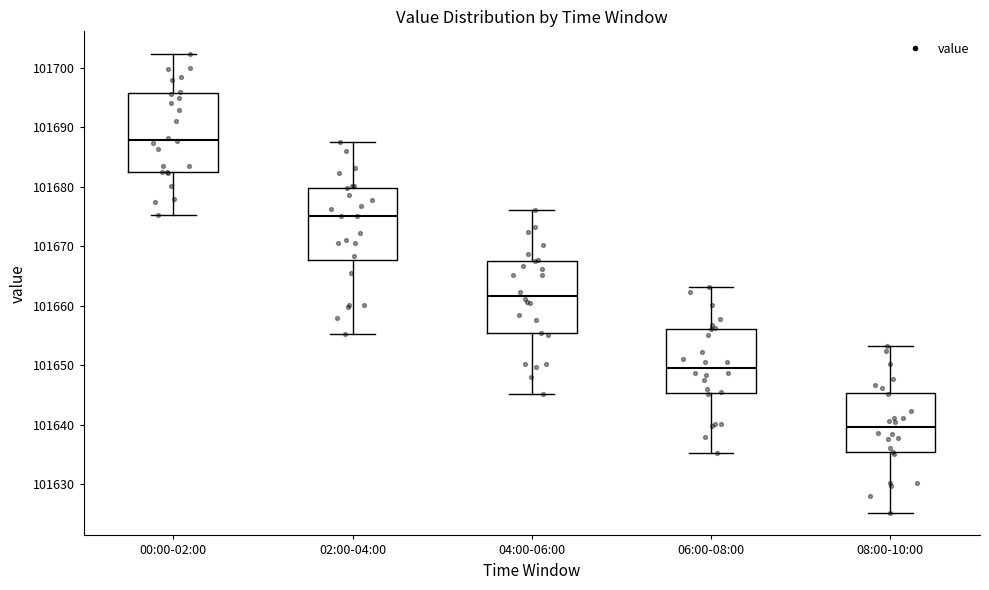

Which box has the highest median line?

00:00-02:00